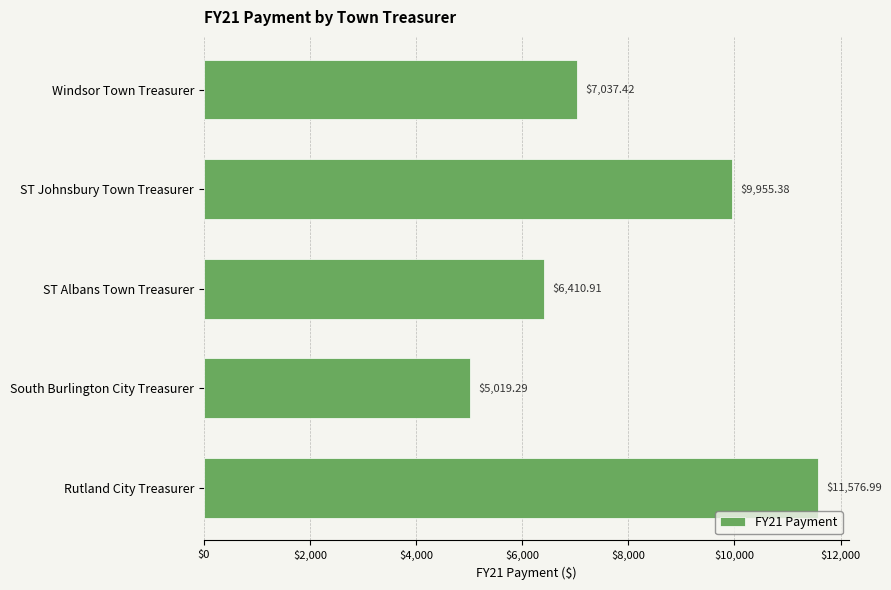

How many data points are less than 7037?

2